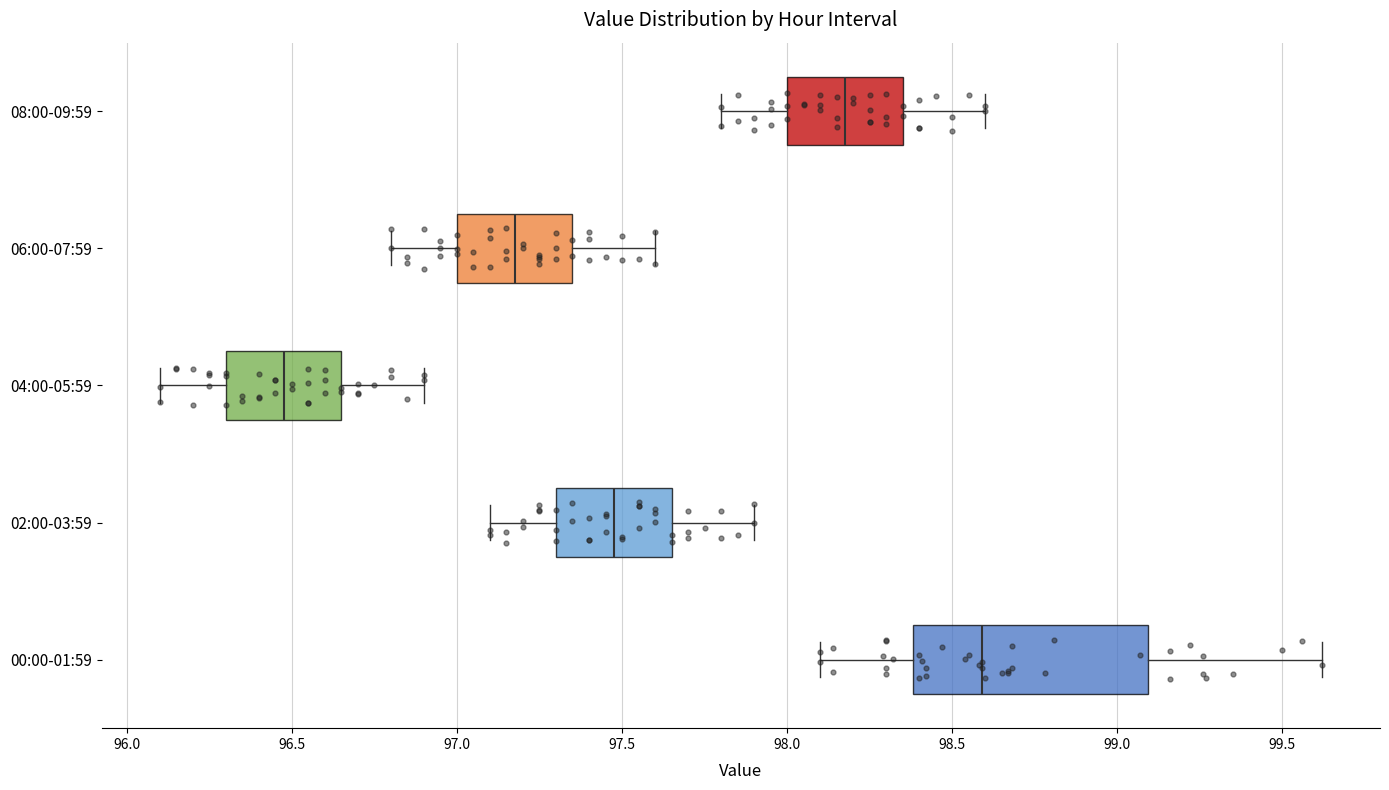

Comparing the boxes themselves (not the whiskers), which one is the widest?

00:00-01:59